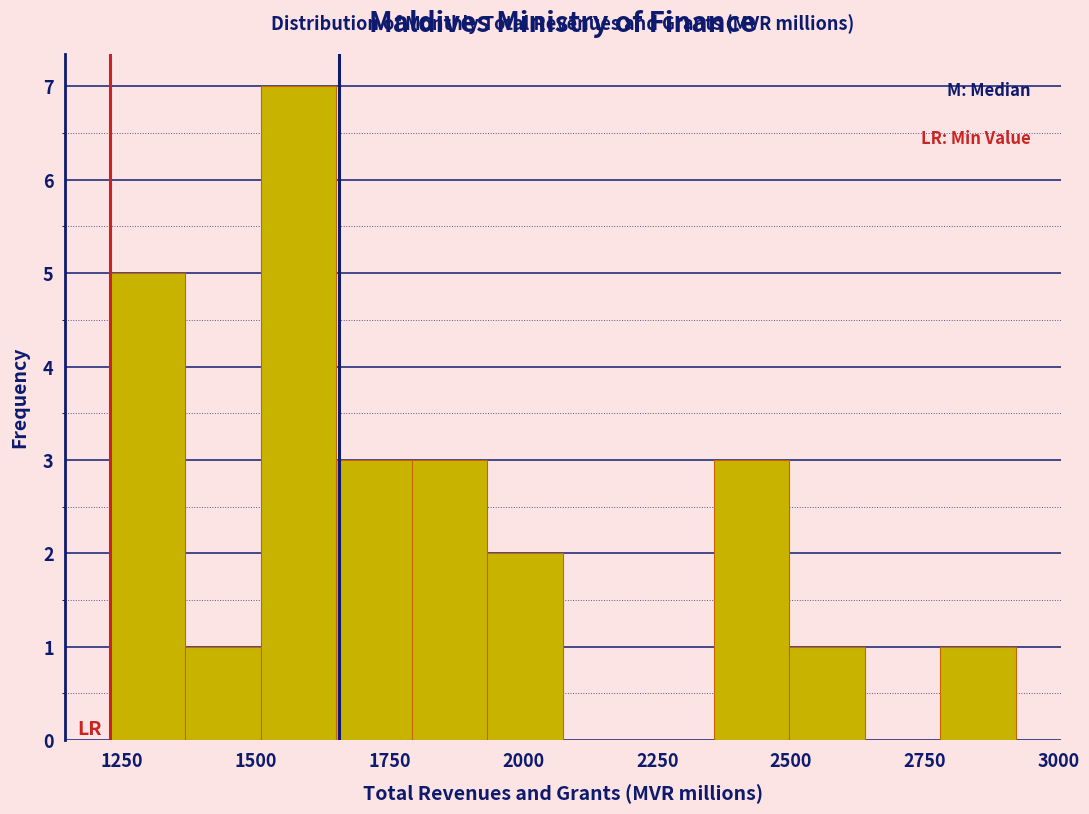

Around what value on the x-axis is the tallest bar? Give the approximate position of its centre, as read against the axis.

1600